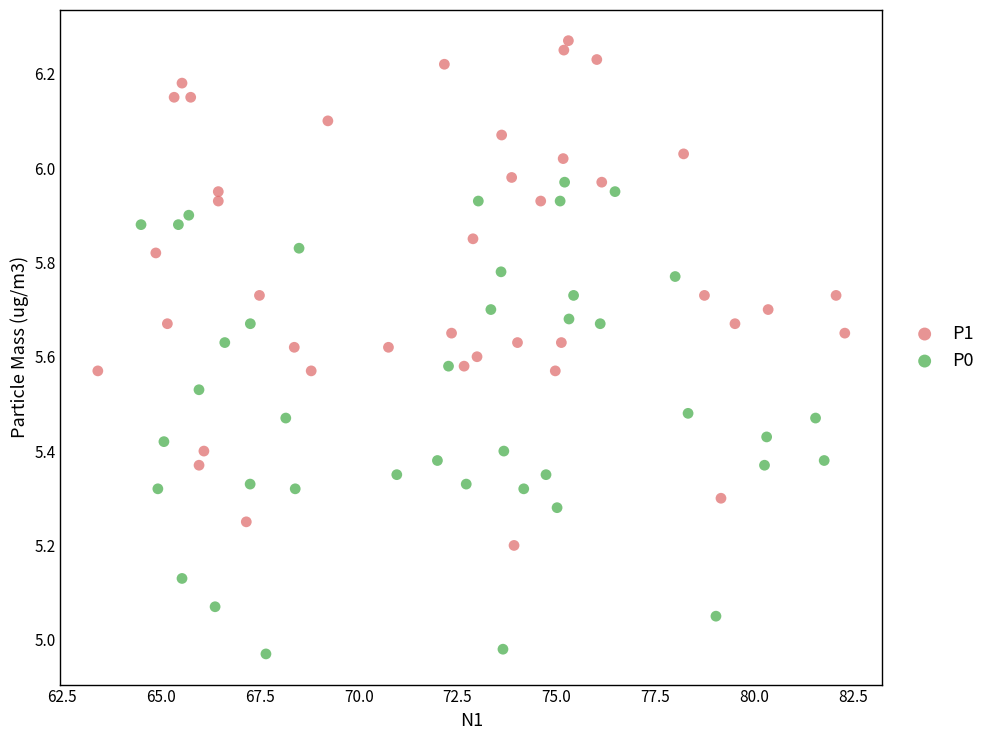

Which series reaches the maximum Y coordinate?

P1